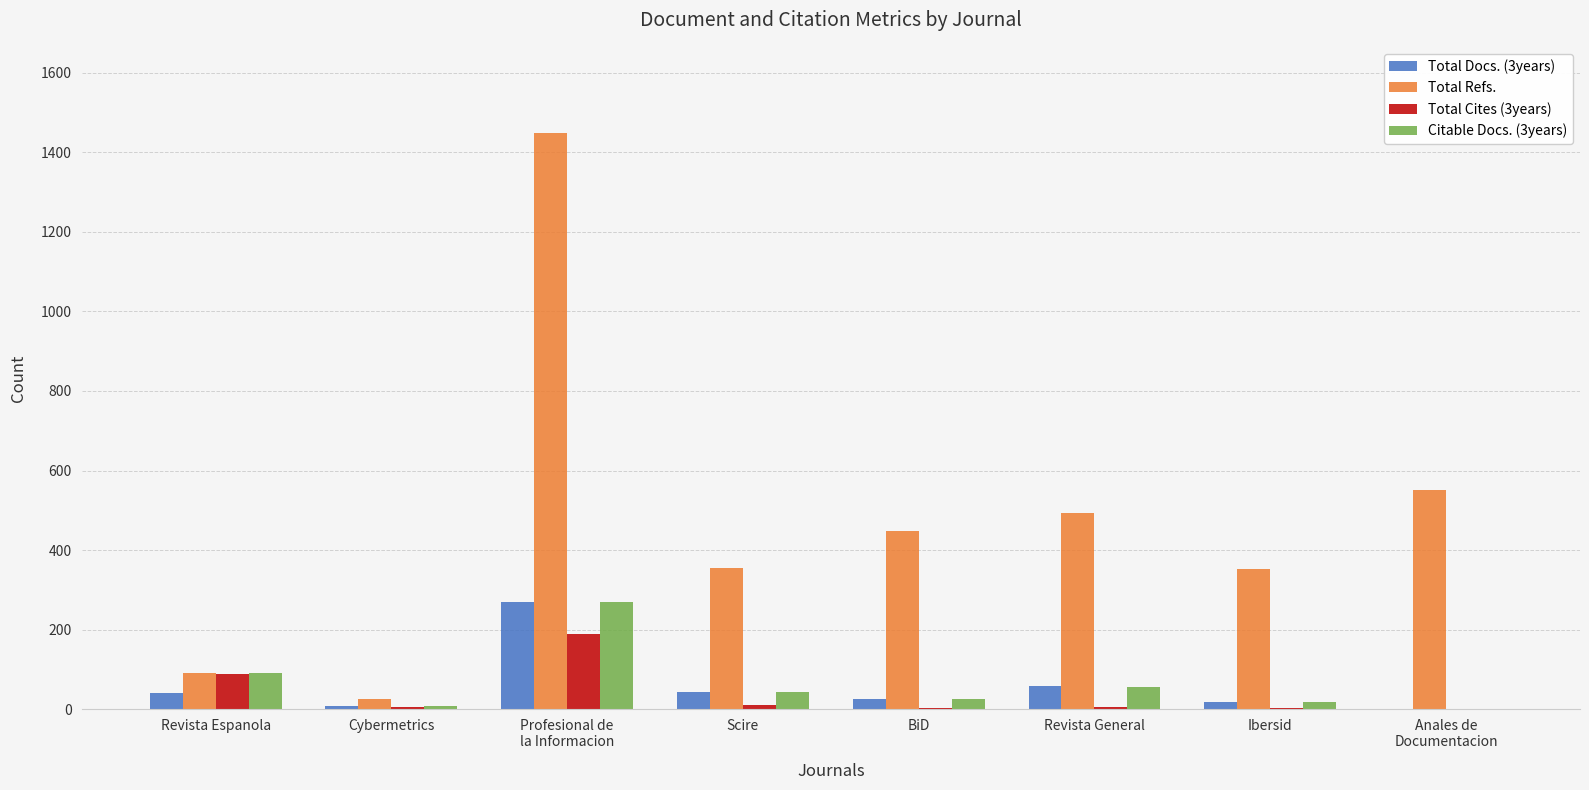

True or false: Total Refs. has a value of 92 at Revista Espanola.

True